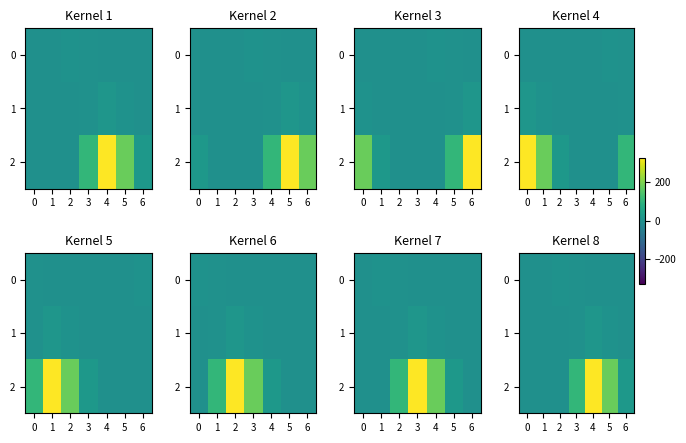

What is the sum of all 0 values?

11.0